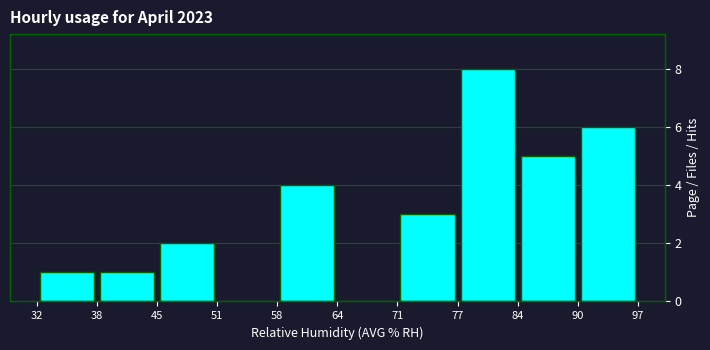

Reading left to right, transcribe this chart: for each bar, give the range it covers on the x-axis and its height. The values are not printed on the chart, so give them approximately, as read against the axis.

32 to 38: 1
38 to 45: 1
45 to 51: 2
51 to 58: 0
58 to 64: 4
64 to 71: 0
71 to 77: 3
77 to 84: 8
84 to 90: 5
90 to 97: 6